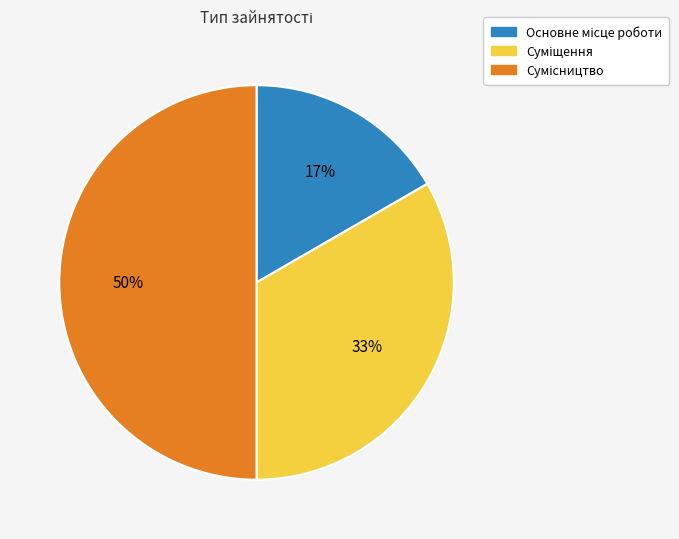

To the nearest percent, what is the difference between the largest and smallest slice percentages?

33%